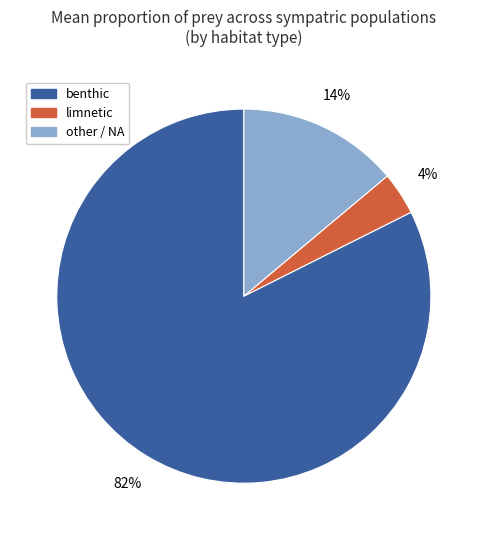

Is there a majority slice in this chart?

Yes